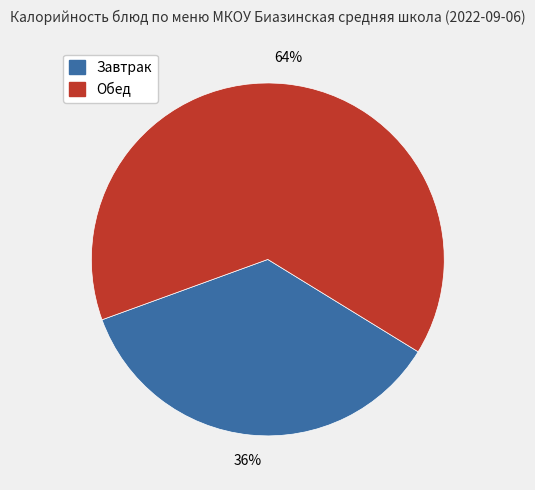

Does any single category account for the majority?

Yes